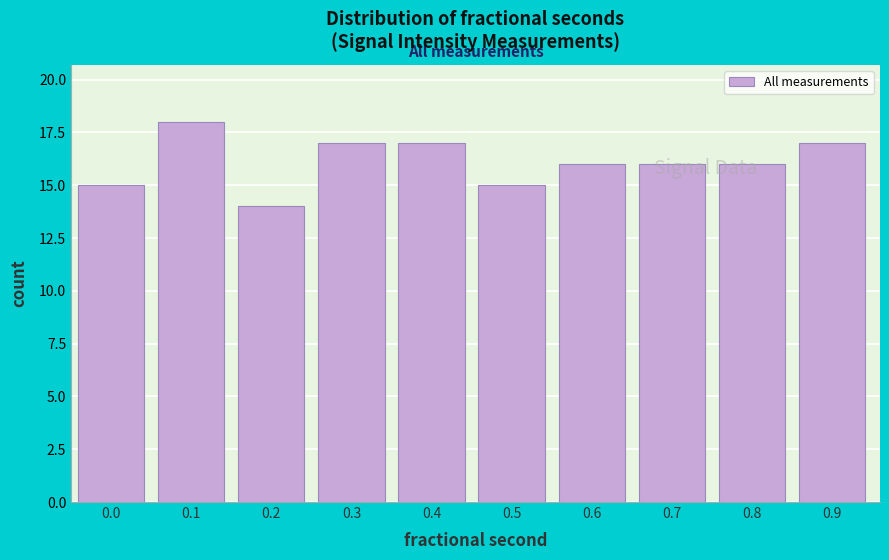

Is it true that the value at 0.9 is 4?

False